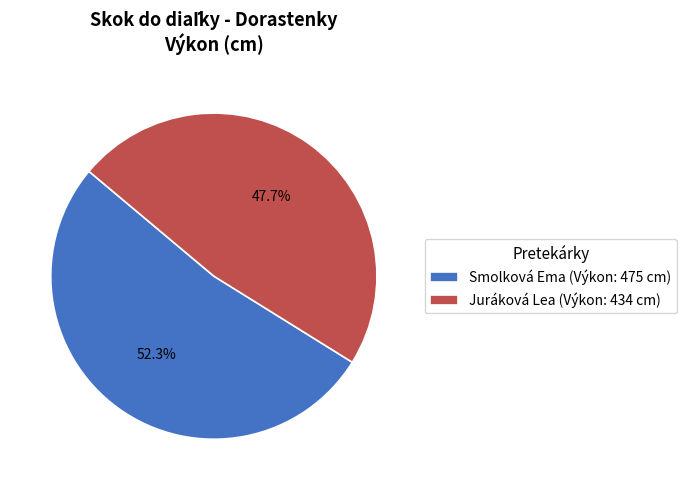

Combined, what portion of the pie is Juráková Lea and Smolková Ema?

100.0%